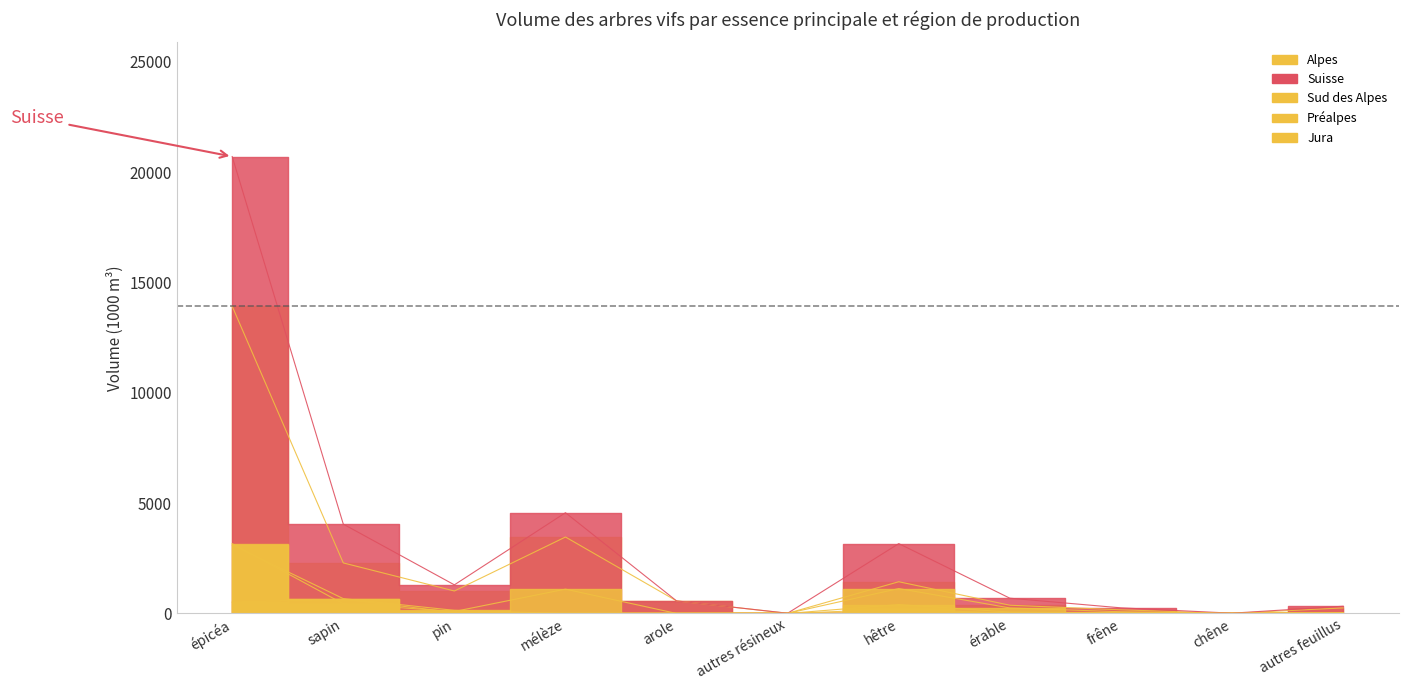

The Alpes series shows 7 at autres résineux. True or false?

True